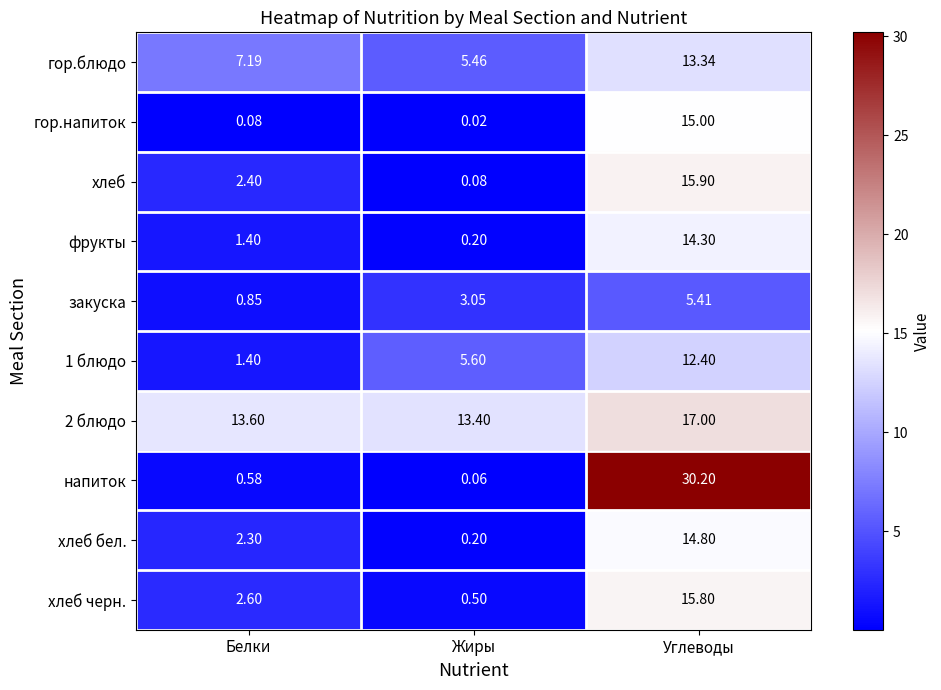

List the series in order of their peak value, lowest first.

закуска, 1 блюдо, гор.блюдо, фрукты, хлеб бел., гор.напиток, хлеб черн., хлеб, 2 блюдо, напиток